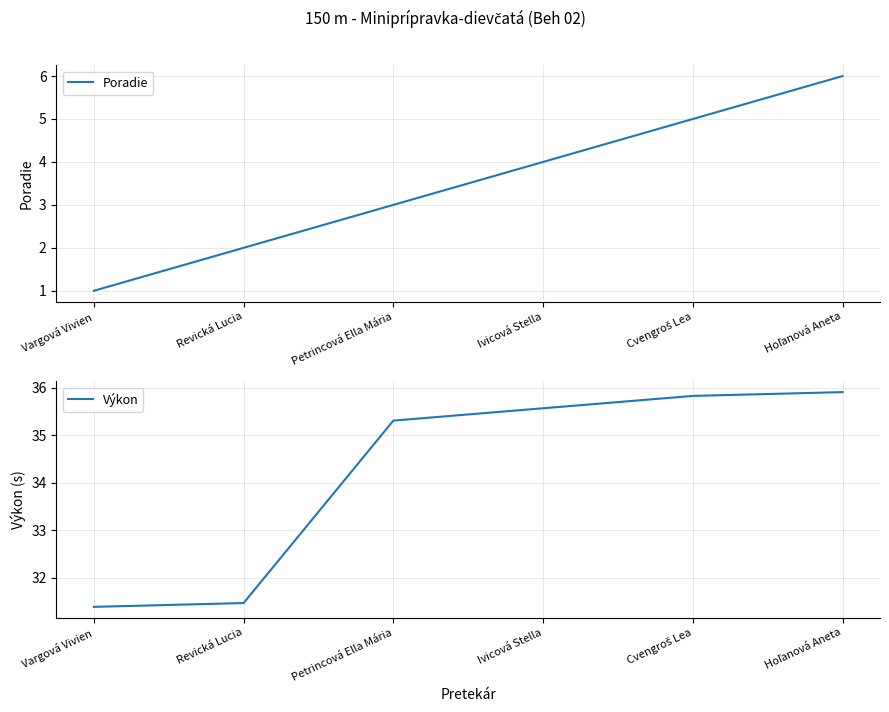

True or false: Výkon has a value of 31.5 at Revická Lucia.

True